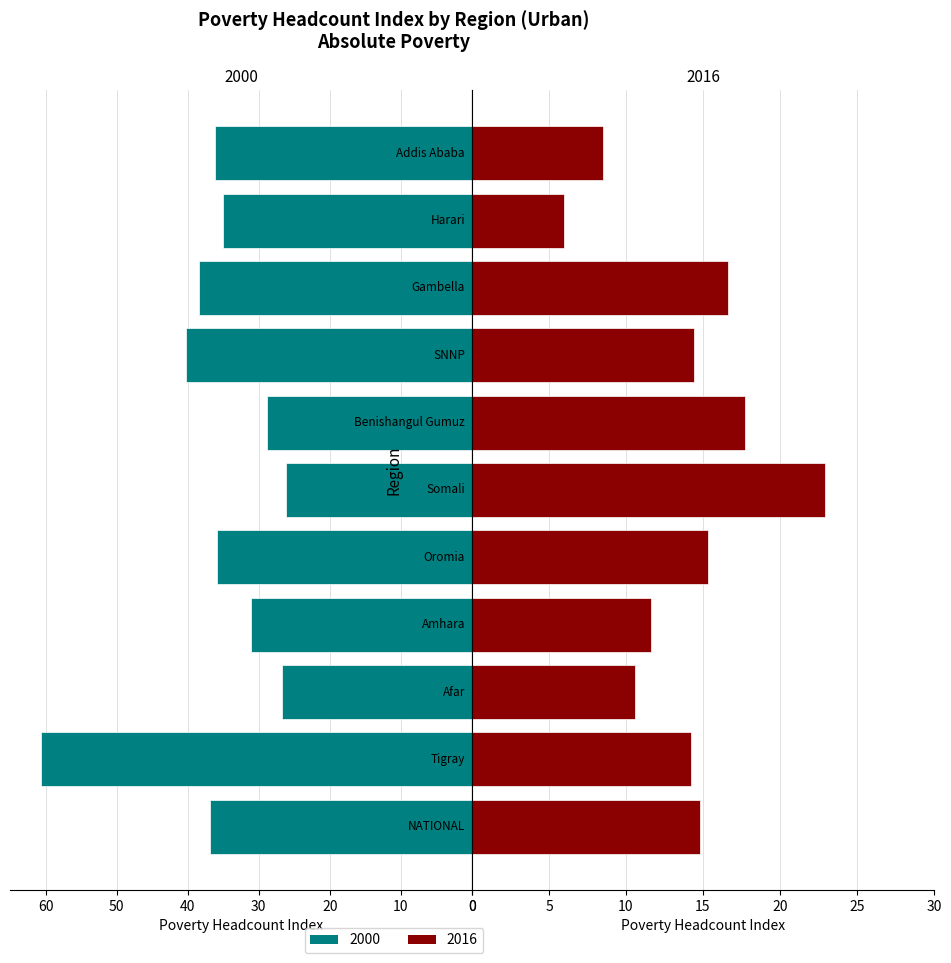

Which series has the largest total across all categories?

2000